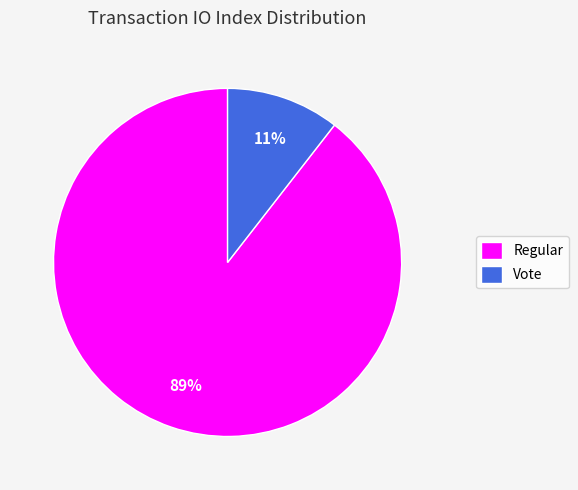

Rank the categories by value from highest to lowest.

Regular, Vote